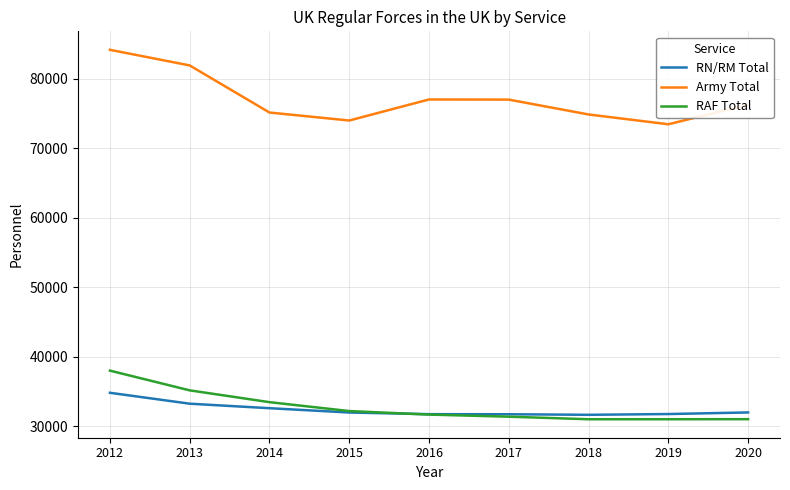

At which category is the sum across all series the highest?

2012